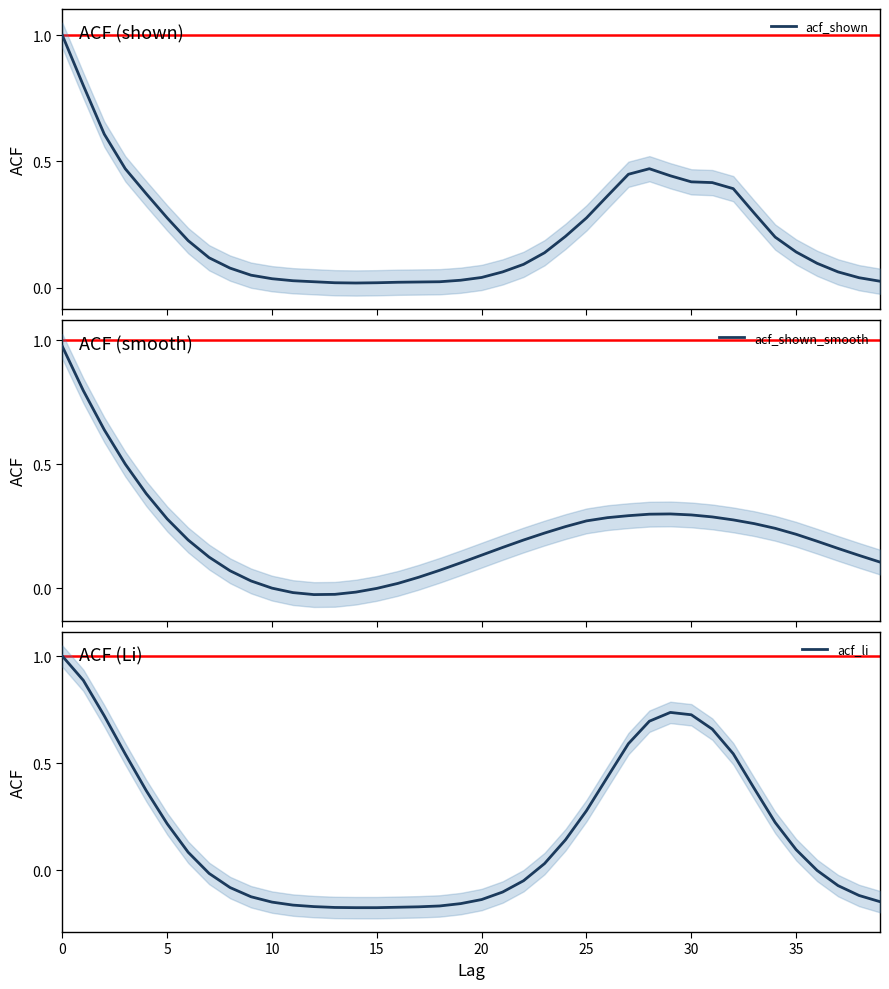

True or false: acf_shown_smooth has a value of 0.2 at 32.

False